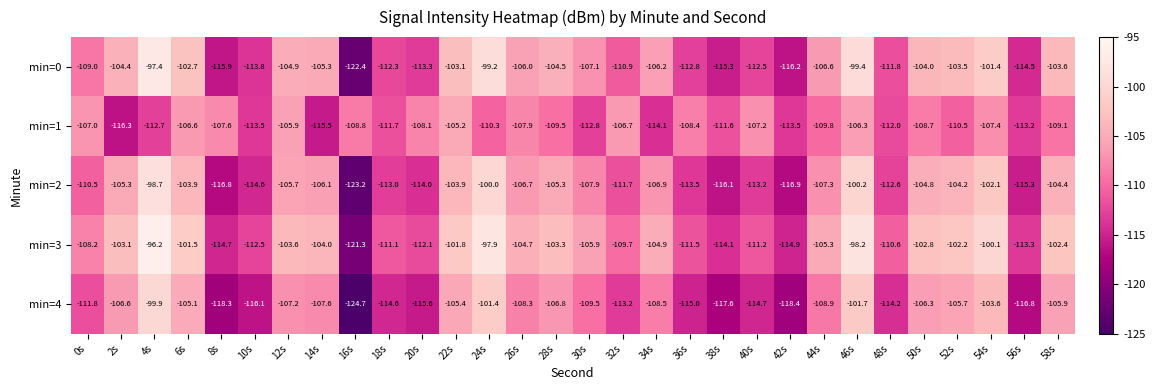

Between 10s and 34s, which series saw the biggest shift?

min=2